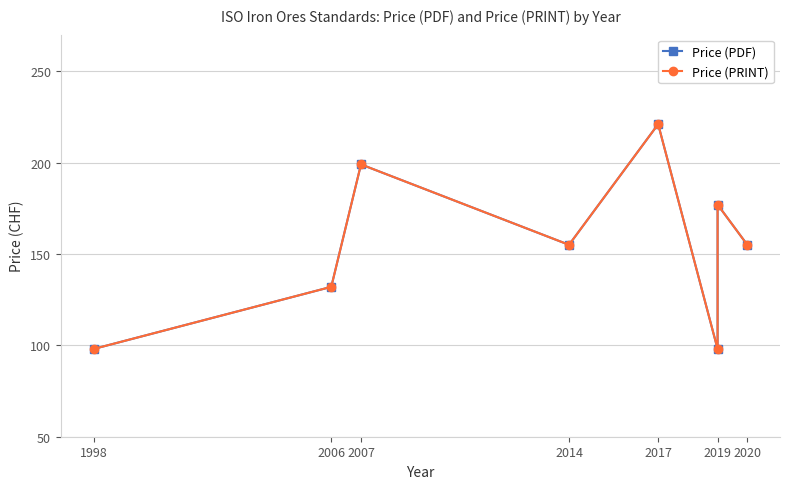

Is this an area chart (filled region under the line)?

No